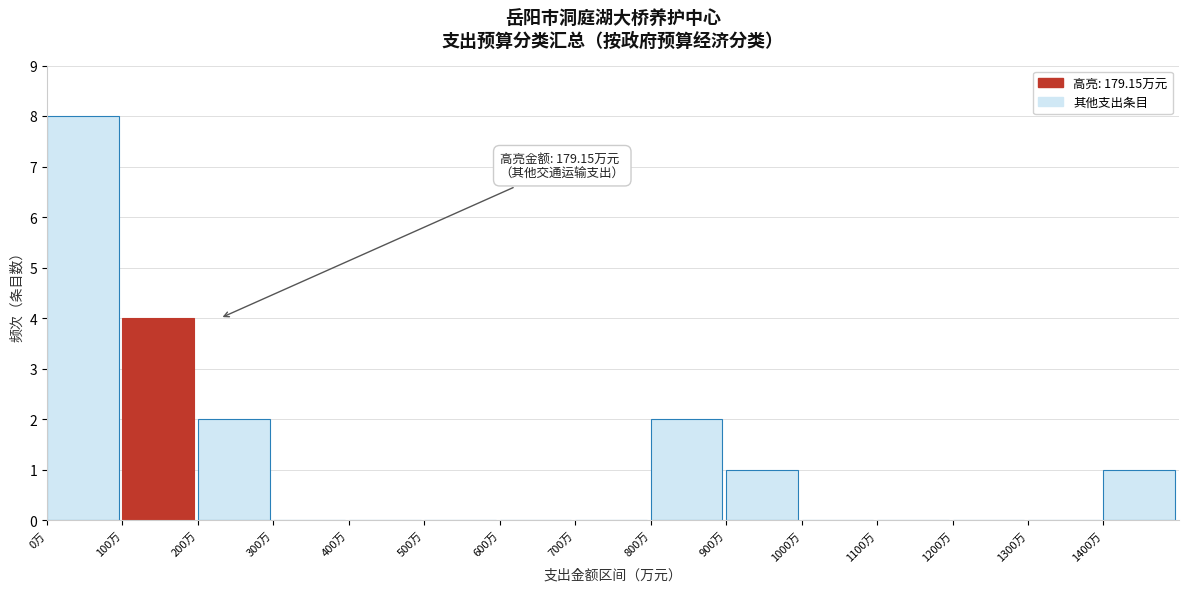

Over which range of the x-axis is the bar tallest?

0 to 100